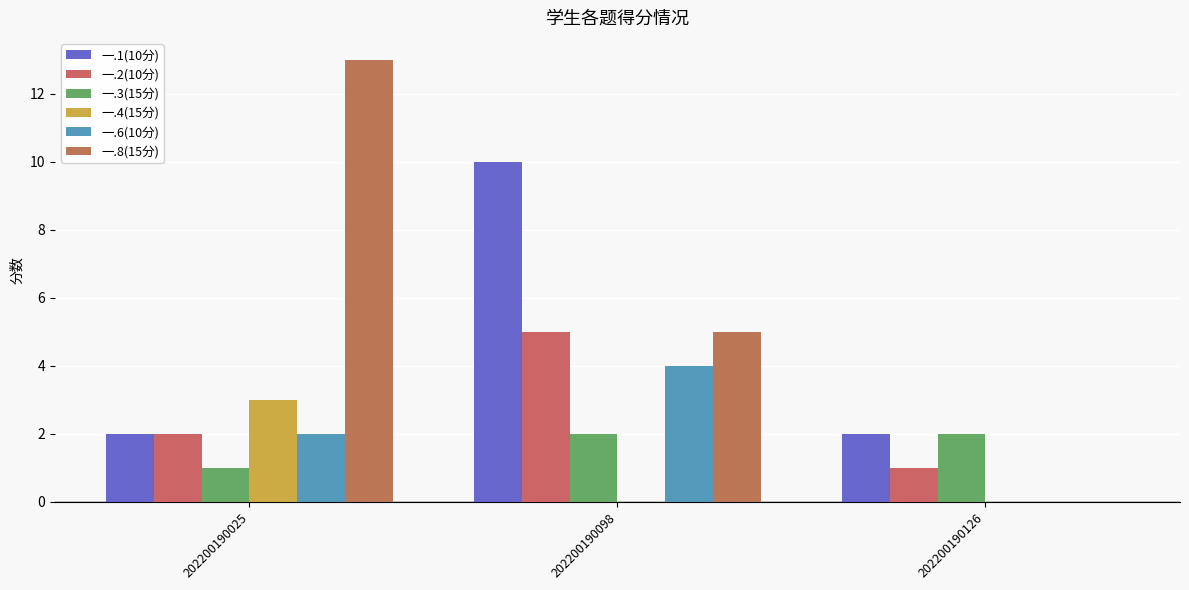

How many data points does each series have?

3